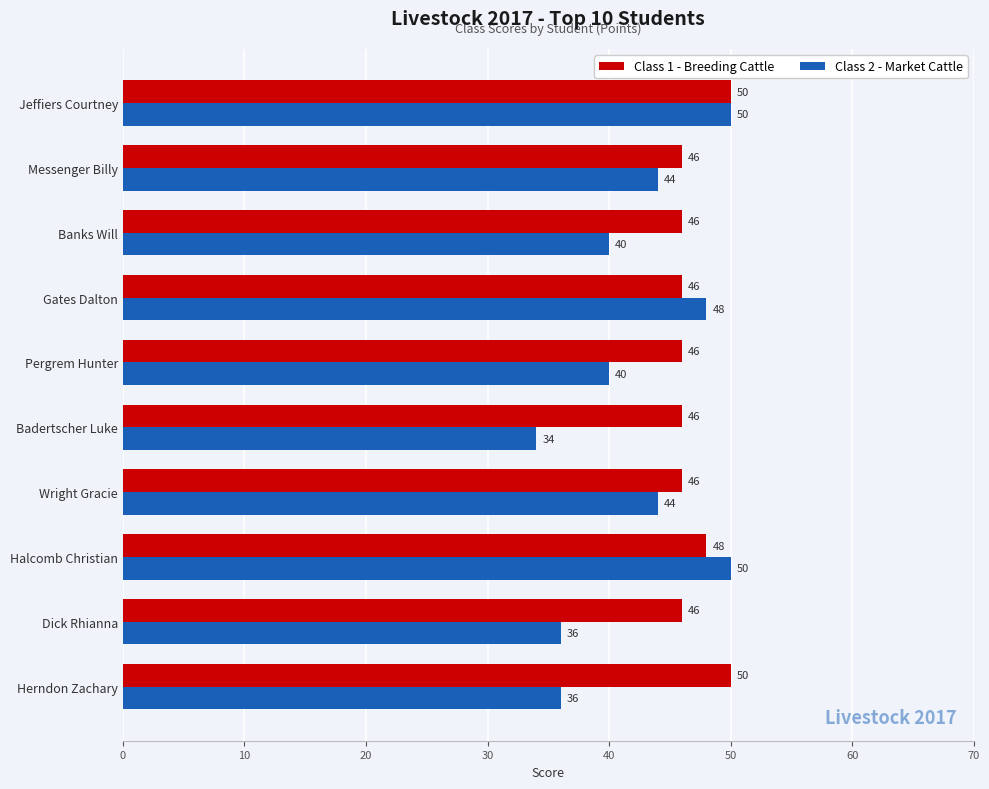

What is the smallest value displayed?

34